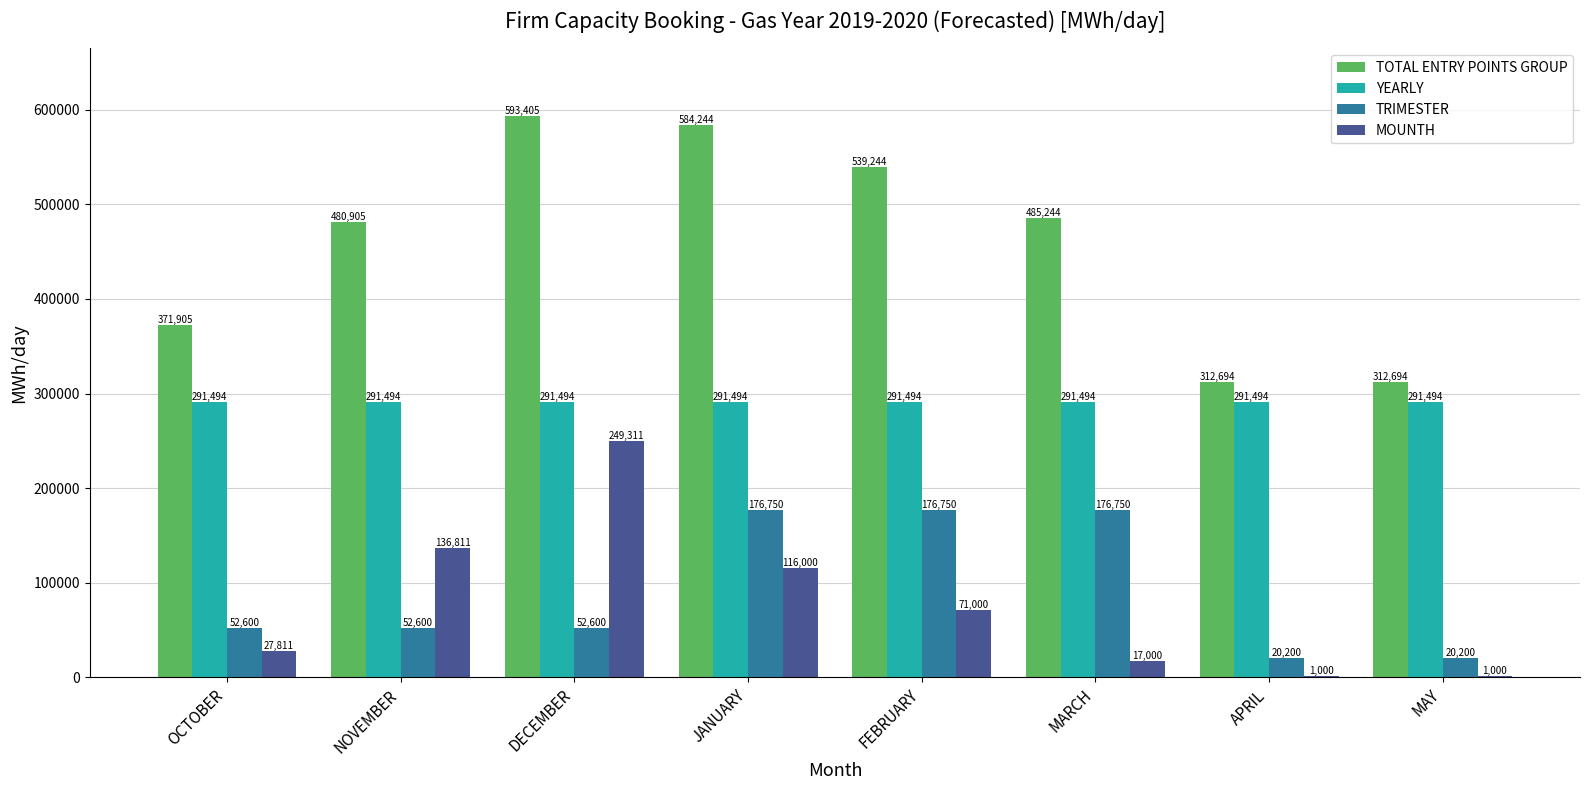

What is the sum of all MOUNTH values?

619933